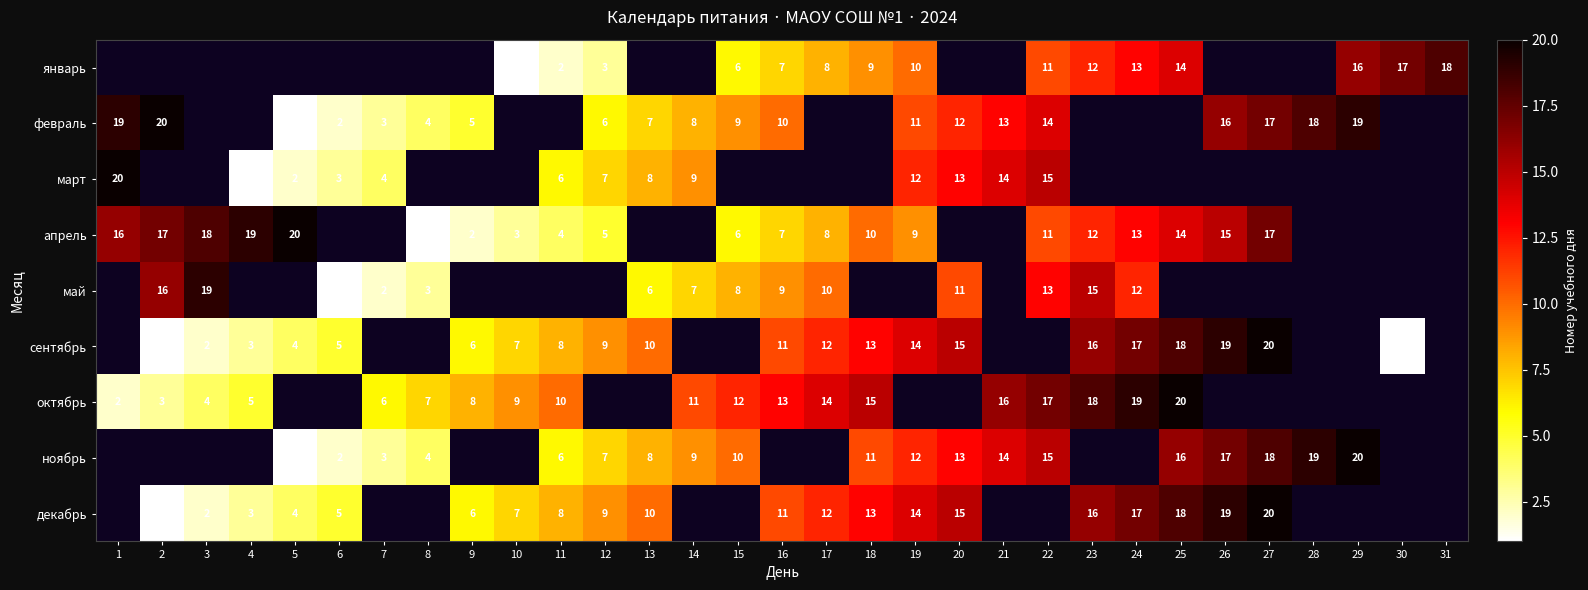

At which category does the chart reach its minimum across all series?

10